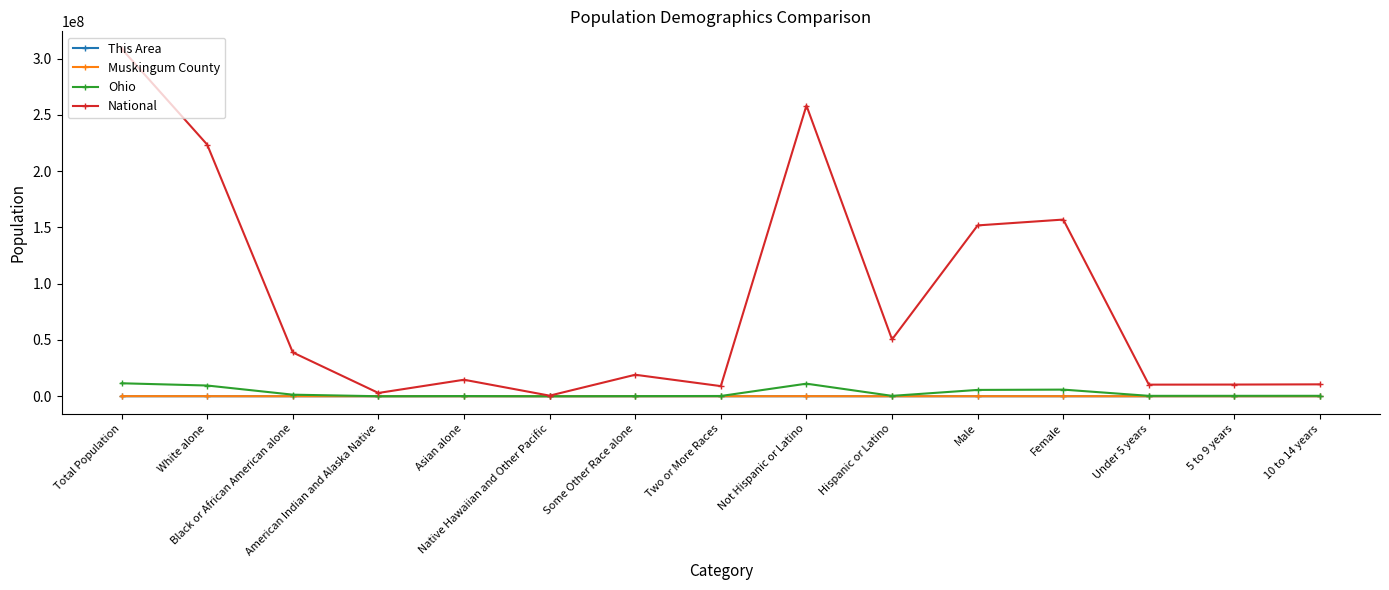

What is the value of the Ohio point at the 14th from the left?

382641